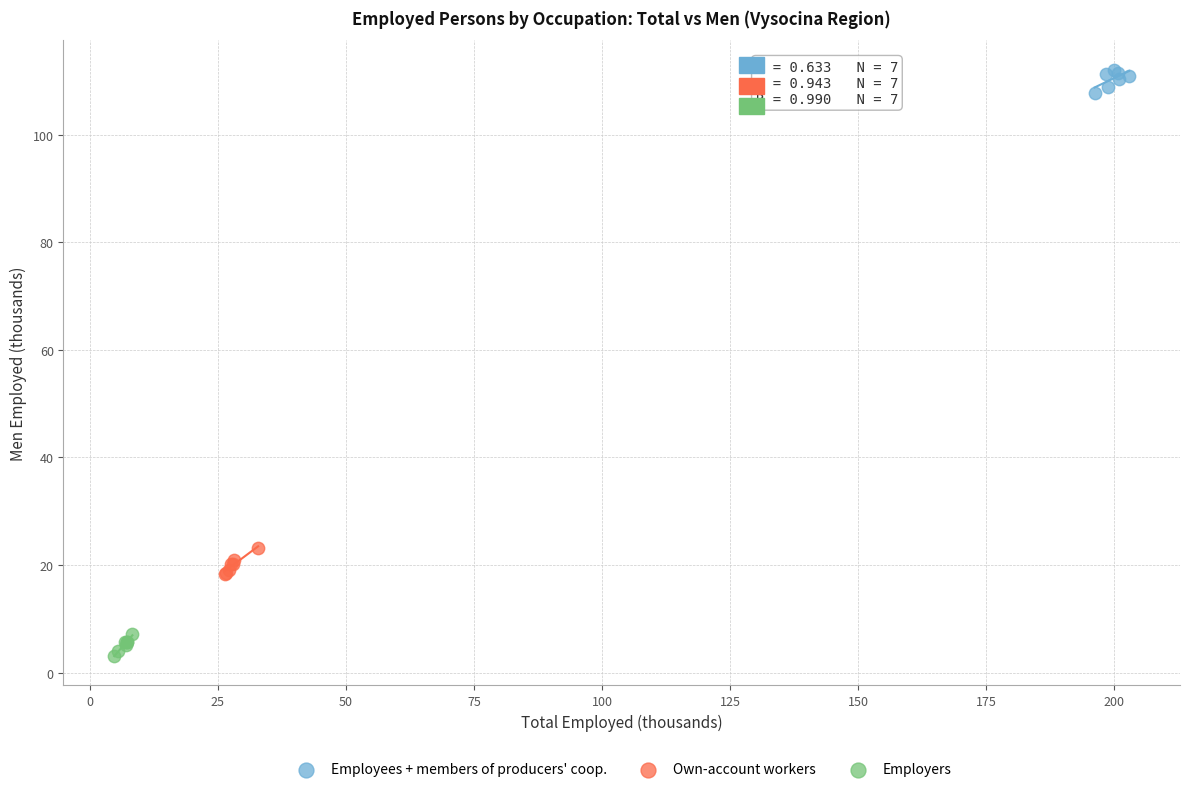

Which series contains the lowest Y value?

Employers